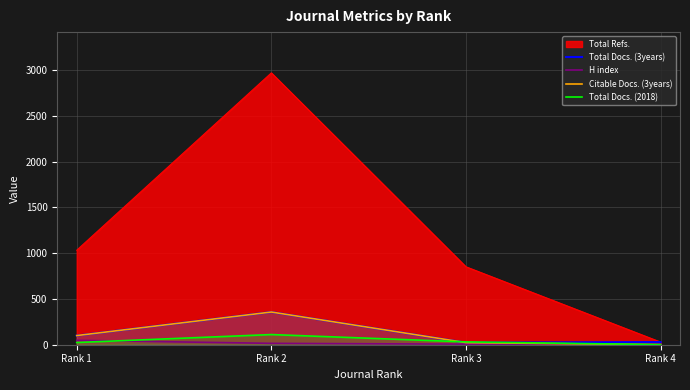

The Total Docs. (3years) series shows 29 at Rank 4. True or false?

True